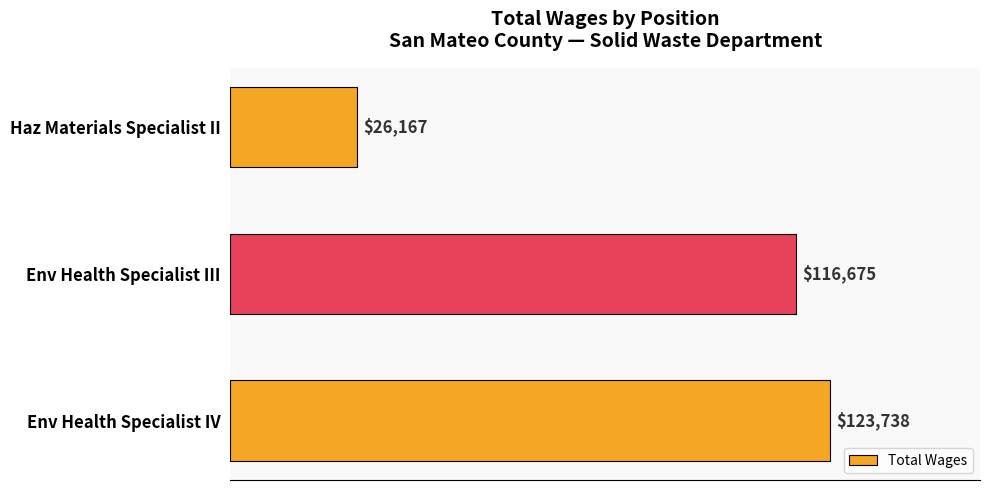

Reading bottom to top, transcribe all the data shown in this chart.

123738	116675	26167